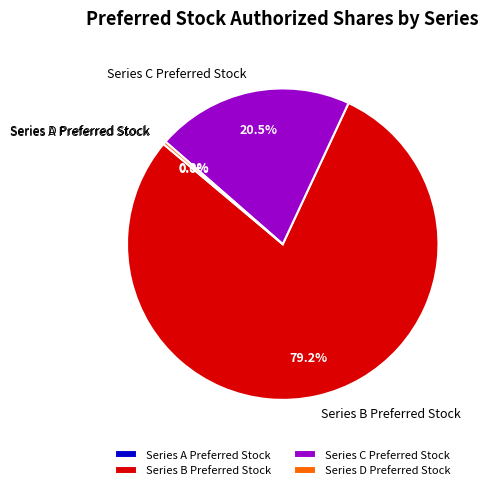

Is there a majority slice in this chart?

Yes